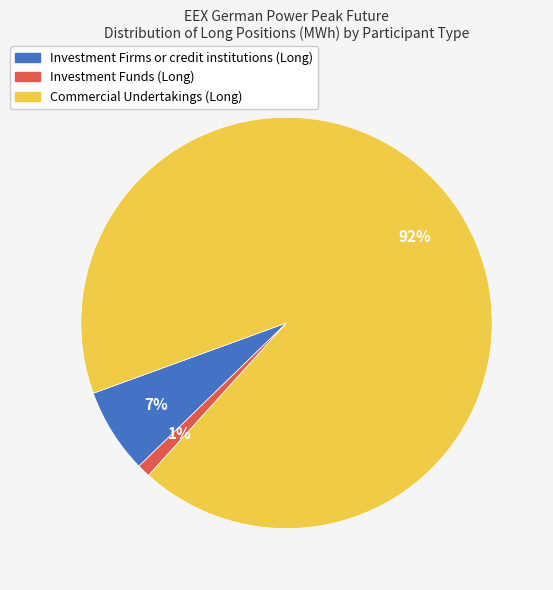

What is the largest slice in the pie chart?

Commercial Undertakings (Long)